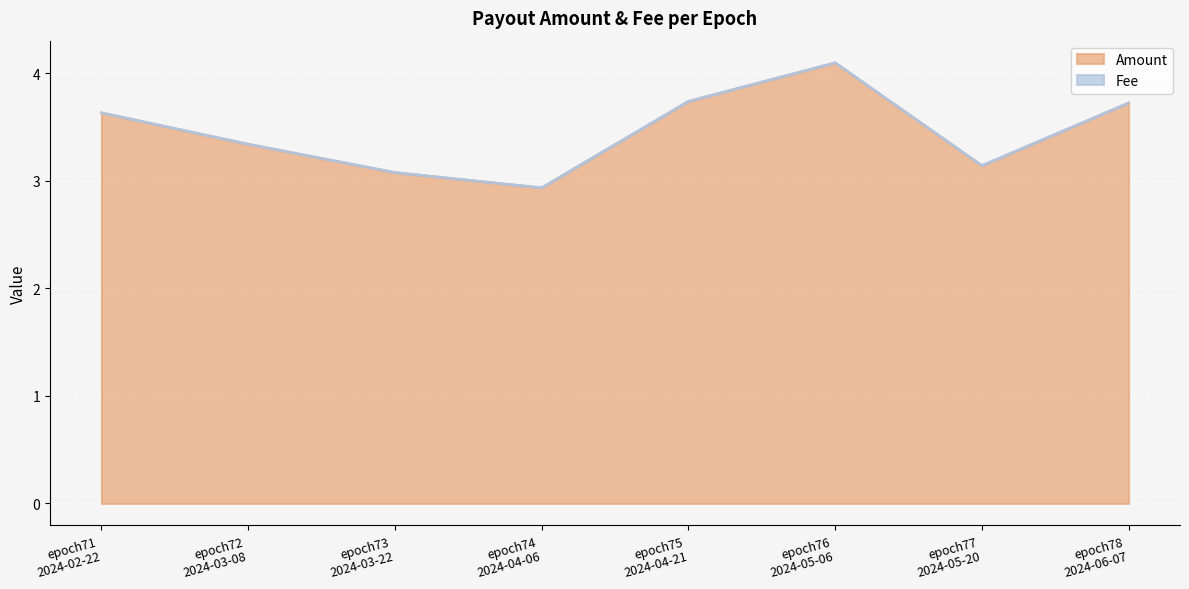

Approximately how many times larger is the value at epoch71
2024-02-22 compared to epoch78
2024-06-07?

1.0